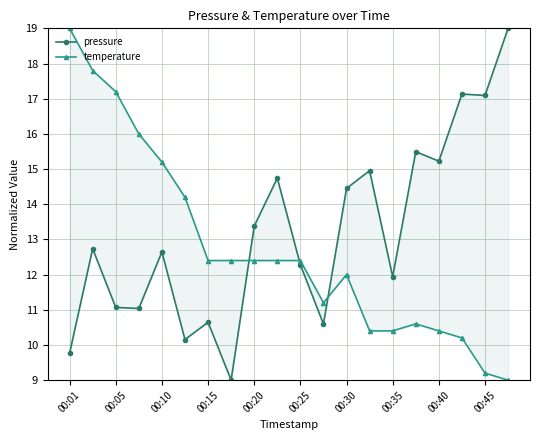

How many lines are shown in the chart?

2